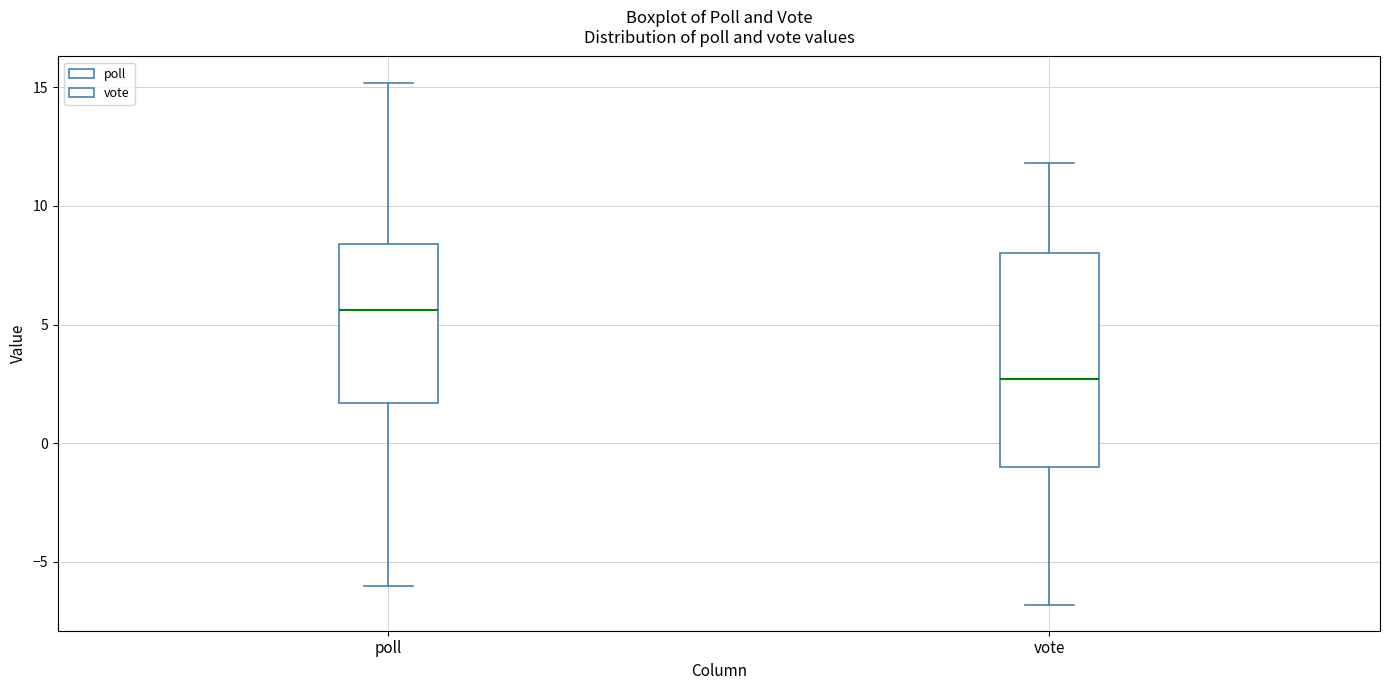

Reading left to right, transcribe this box plot: for each box, give where its median line is, the range the box spans, and where its two whiskers end, as read against the y-axis. The values are not printed on the chart, so give them approximately, as read against the axis.

poll: median 5.5, box 1.5 to 8.5, whiskers -6.0 to 15.0
vote: median 2.5, box -1.0 to 8.0, whiskers -7.0 to 12.0